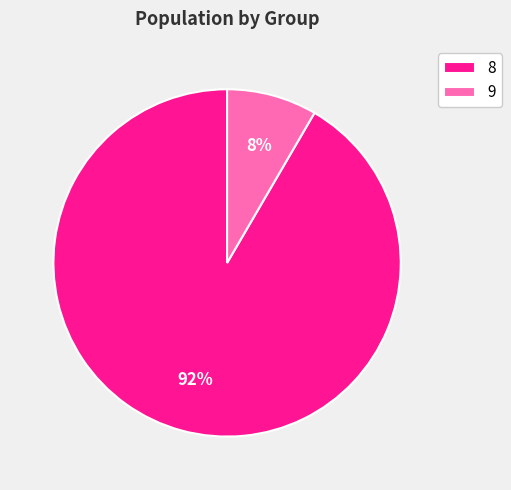

Count the number of slices in the pie.

2